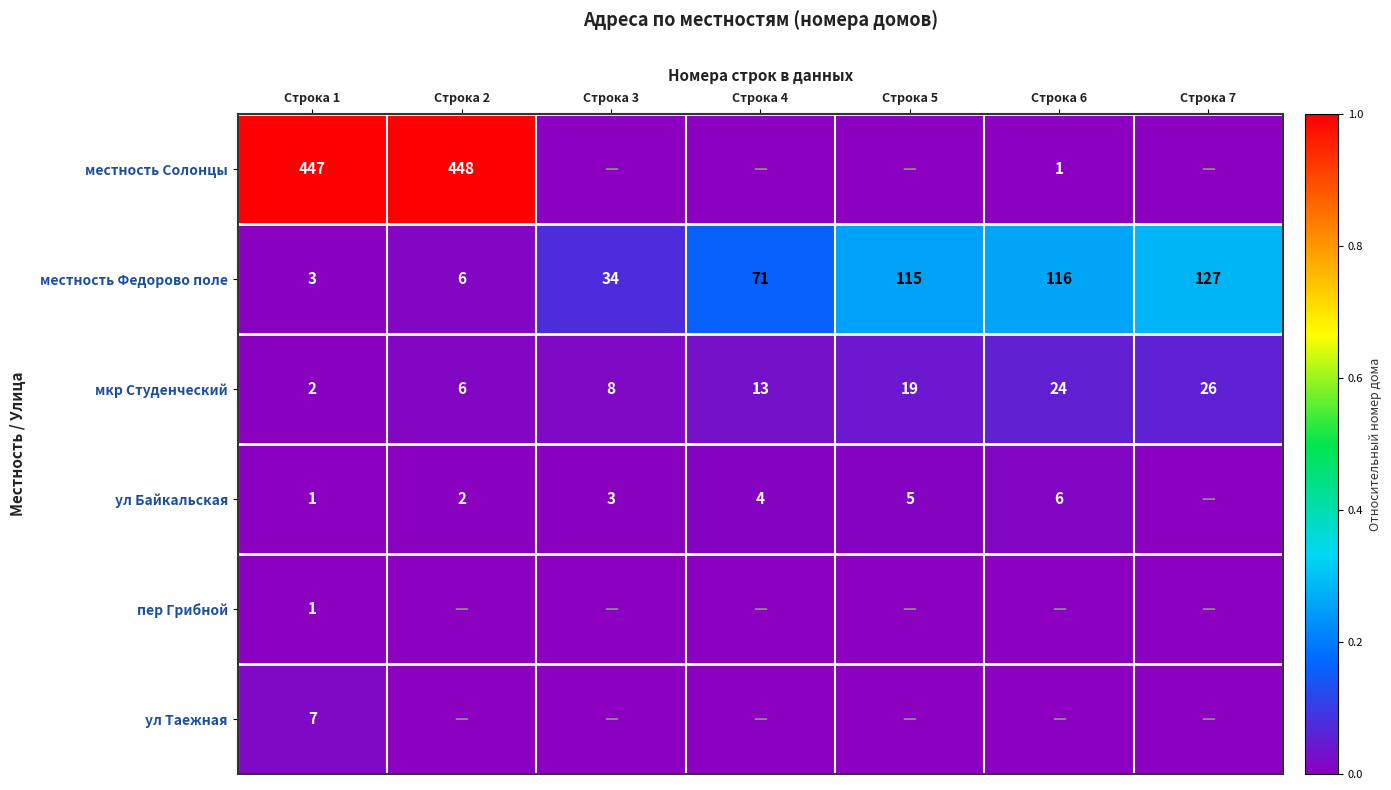

True or false: местность Федорово поле has a value of 6 at Строка 2.

True